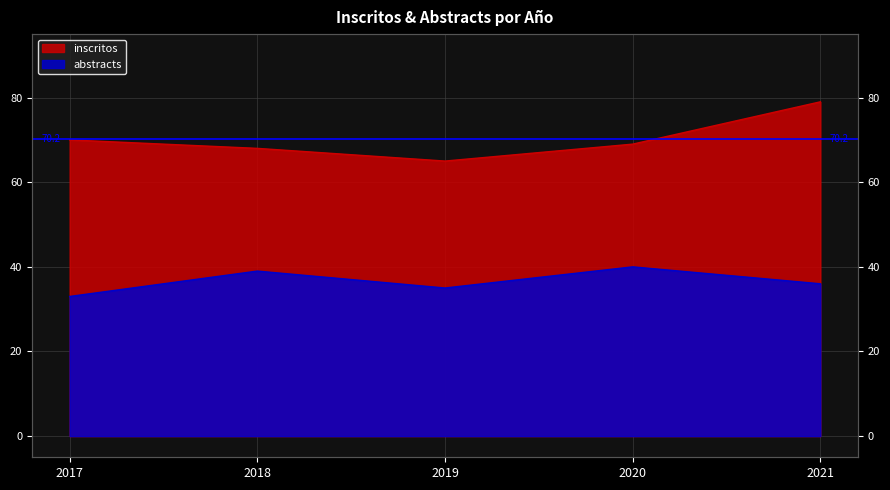

Reading right to left, what are all the values shown in this chart?

inscritos: 2021=79	2020=69	2019=65	2018=68	2017=70
abstracts: 2021=36	2020=40	2019=35	2018=39	2017=33